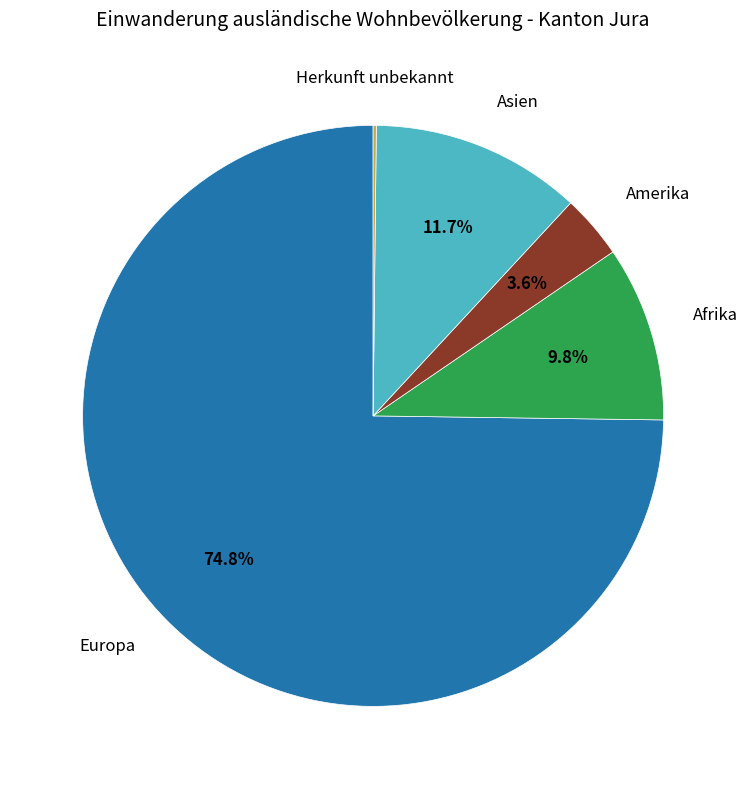

Is there any slice that represents more than half of the pie?

Yes